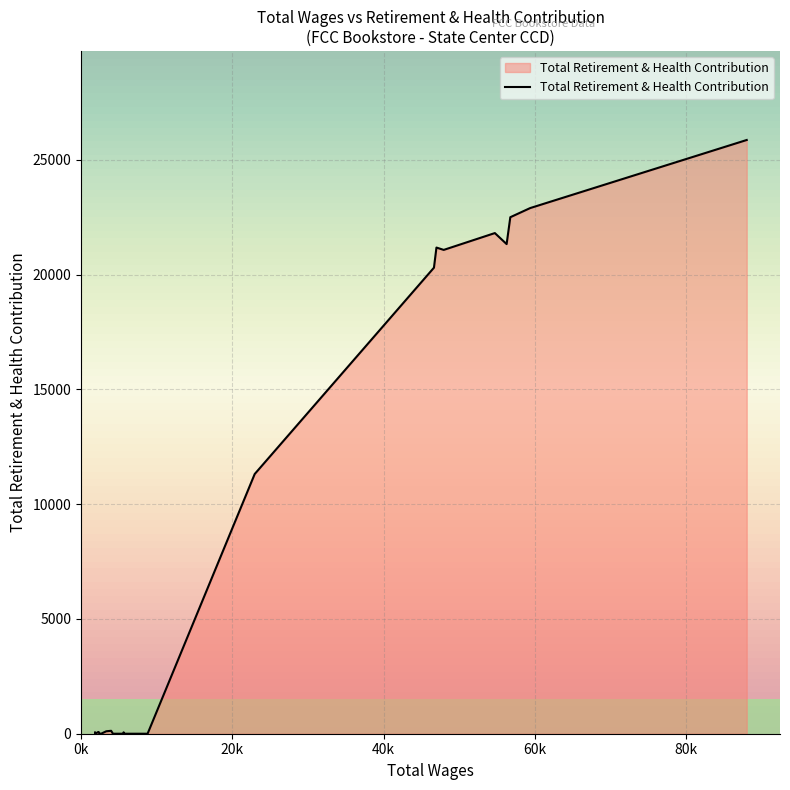

What is the maximum value shown in the chart?

25865